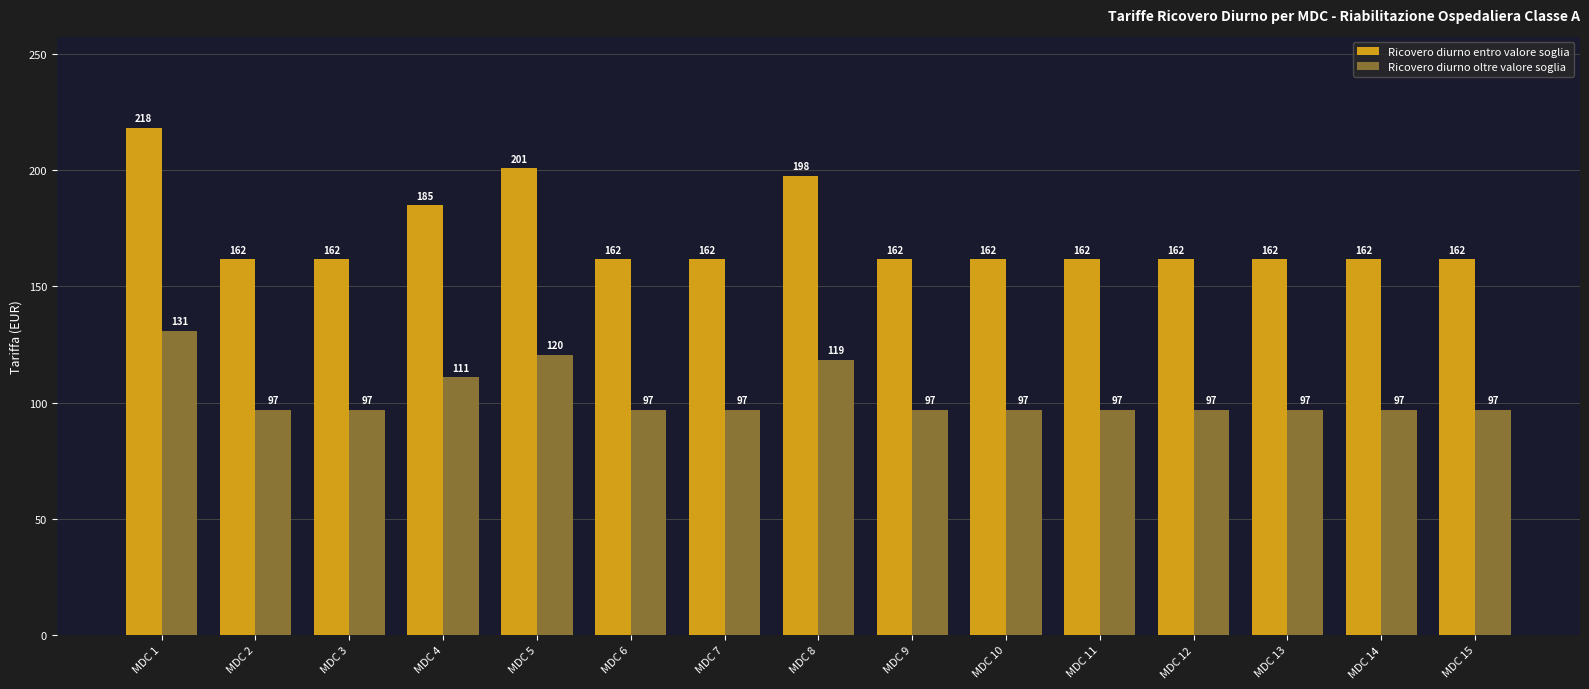

The Ricovero diurno oltre valore soglia series shows 65.8 at MDC 4. True or false?

False